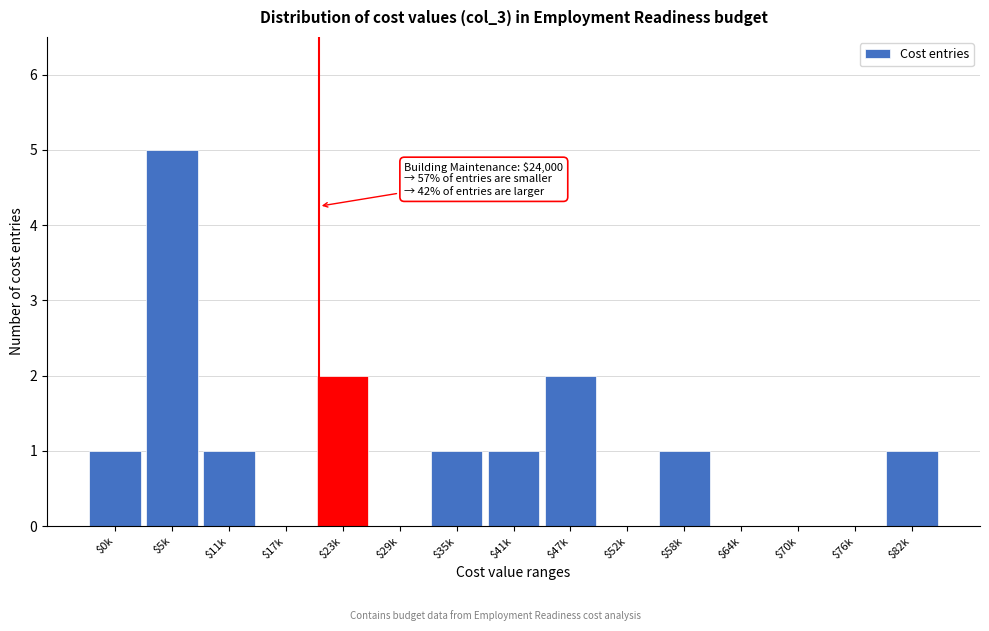

Which label corresponds to the largest value in the chart?

$5k